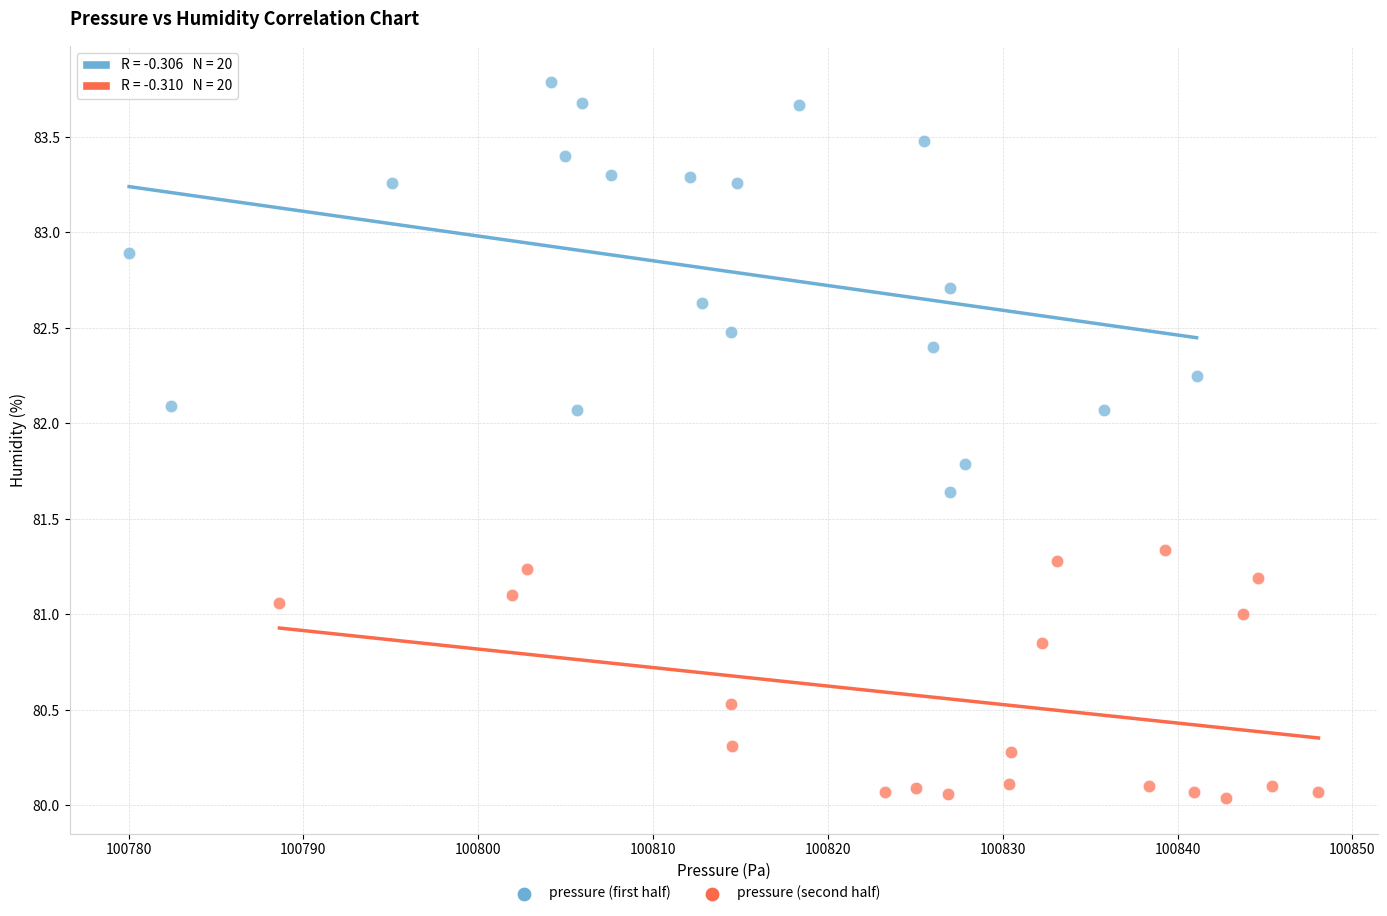

Which series has the largest Y range (max minus min)?

pressure (first half)